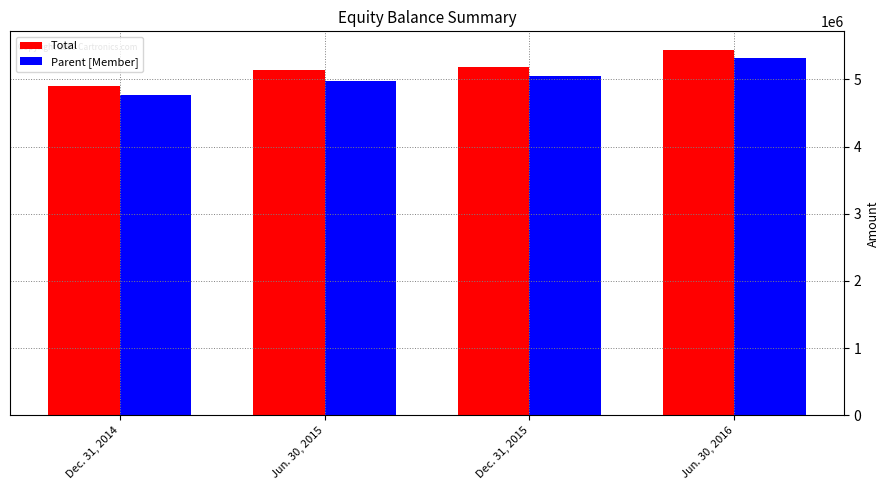

Reading right to left, list all the values displayed in this chart.

Total: 5444685	5181951	5135514	4901765
Parent [Member]: 5314127	5046300	4973586	4774785